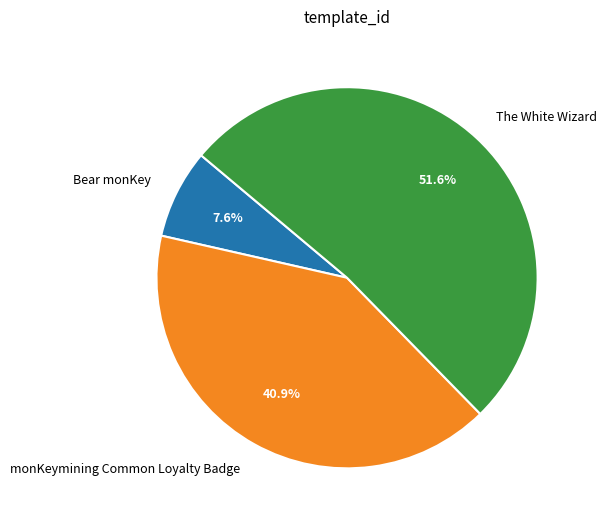

Does any single category account for the majority?

Yes